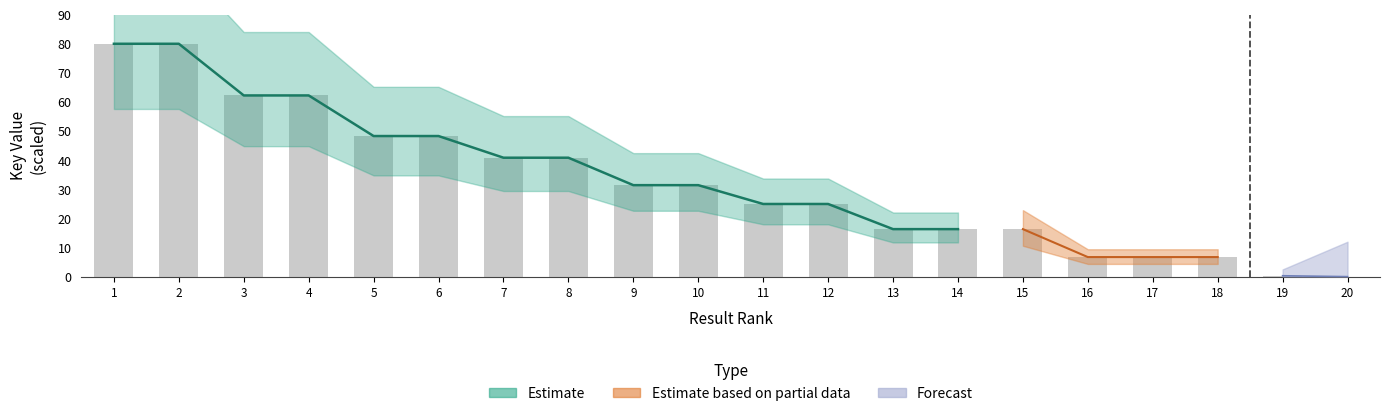

Reading right to left, list all the values displayed in this chart.

0.0	0.3	6.7	6.7	6.7	16.3	16.3	16.3	25.0	25.0	31.4	31.4	40.9	40.9	48.3	48.3	62.3	62.3	80.0	80.0